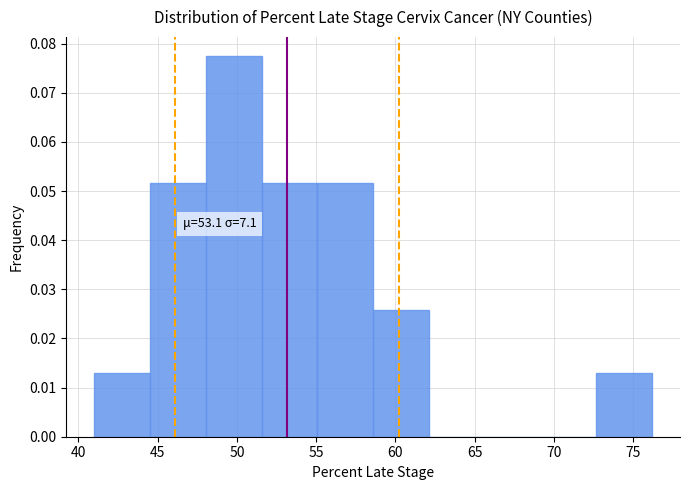

Over which range of the x-axis is the bar tallest?

48.0 to 51.5